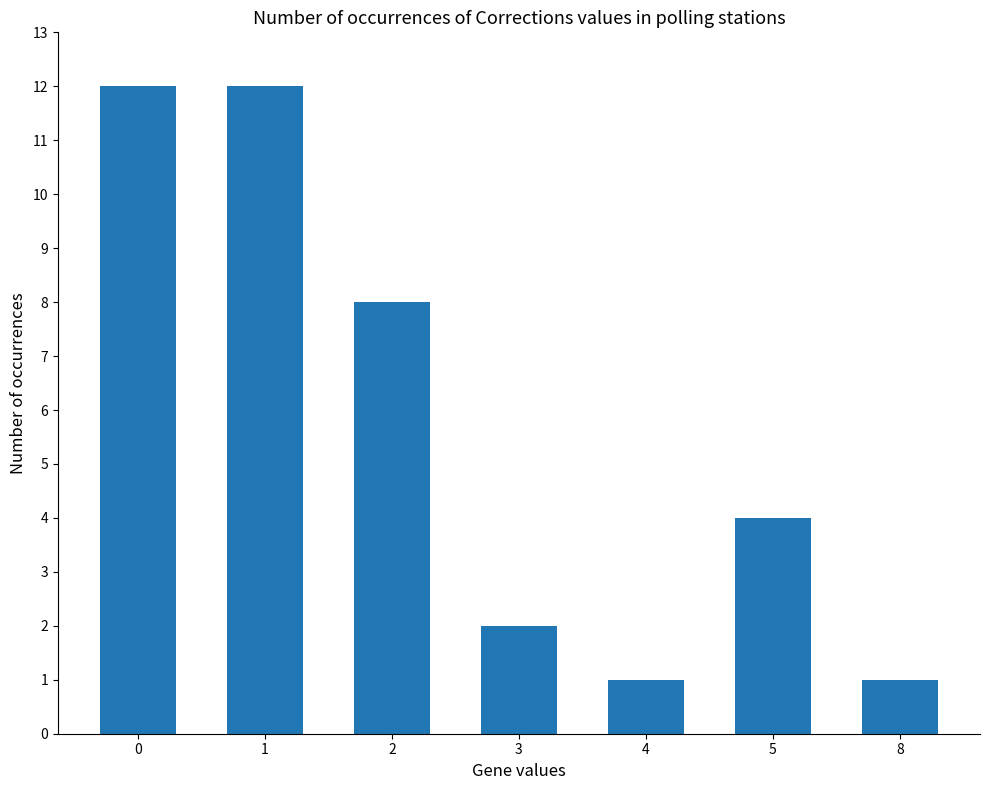

What is the minimum value shown in the chart?

1